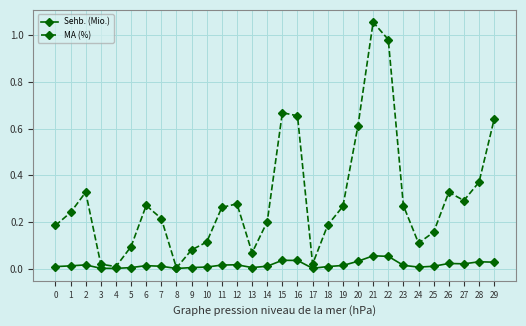

Which series has the largest total across all categories?

MA (%)